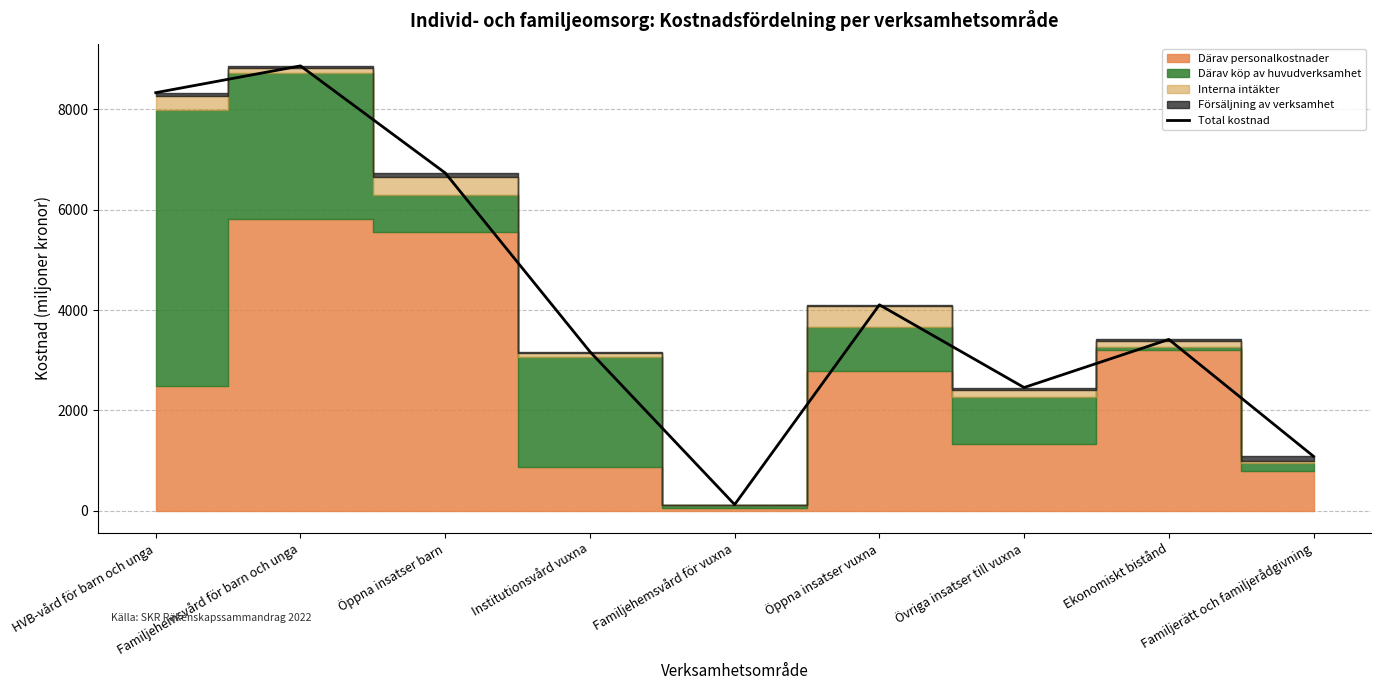

What is the difference between the maximum and second lowest values?

7788.8